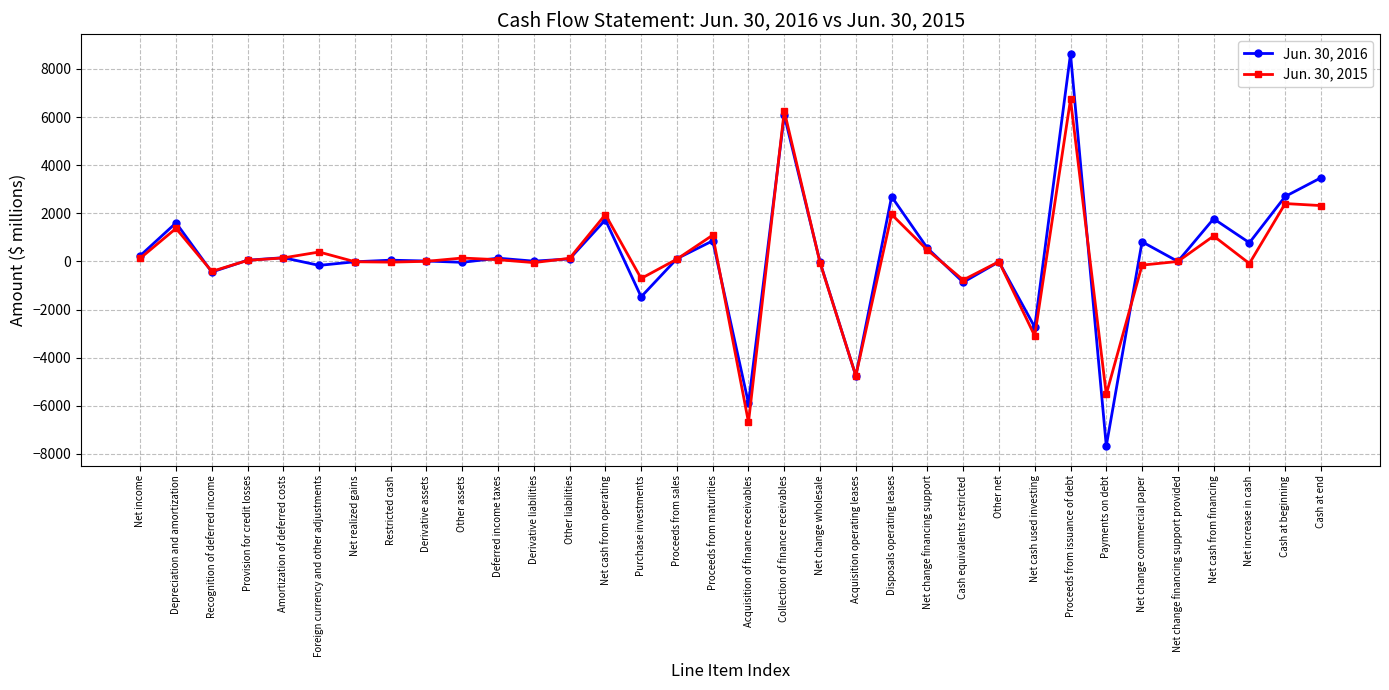

What is the difference between the Jun. 30, 2015 values at Foreign currency and other adjustments and Restricted cash?

421